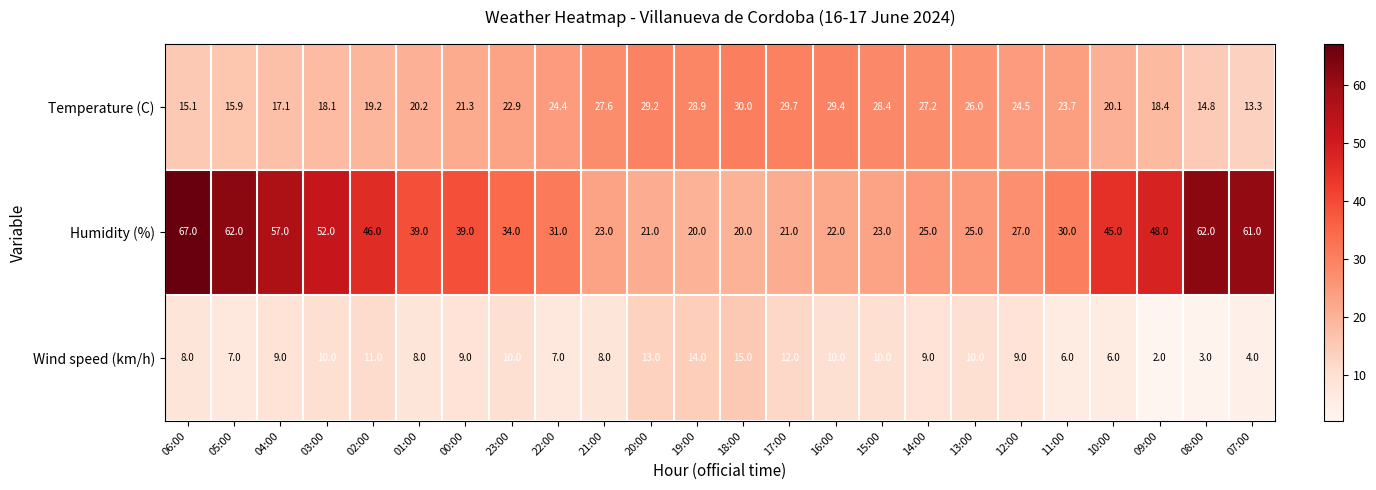

Count the number of data series in this chart.

3